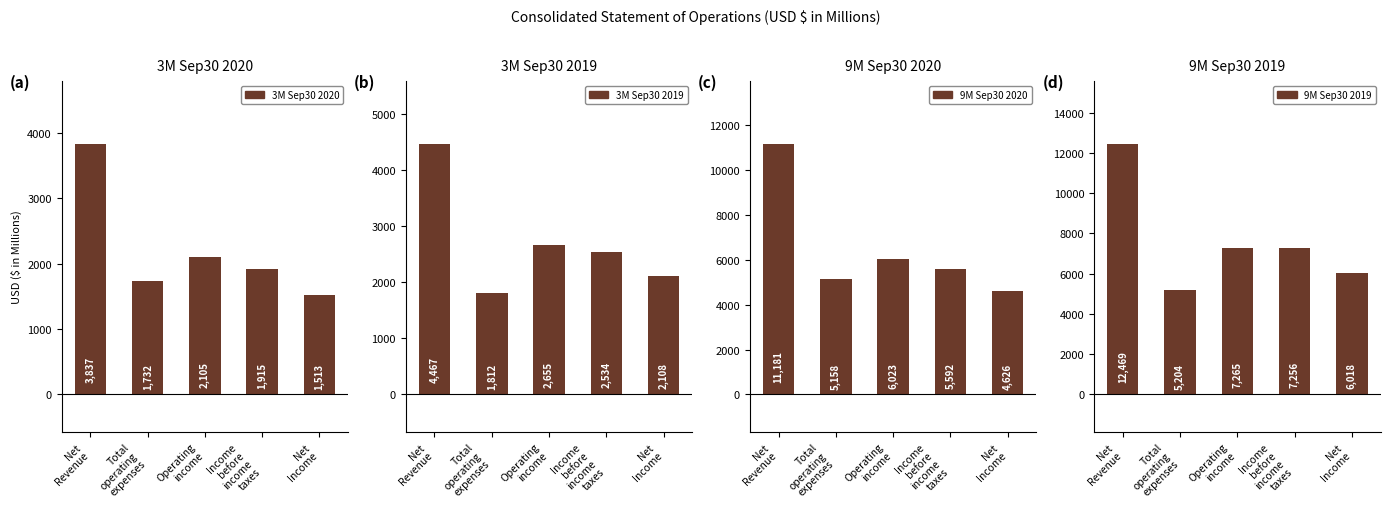

Which has a higher value, Total
operating
expenses or Income
before
income
taxes?

Income
before
income
taxes